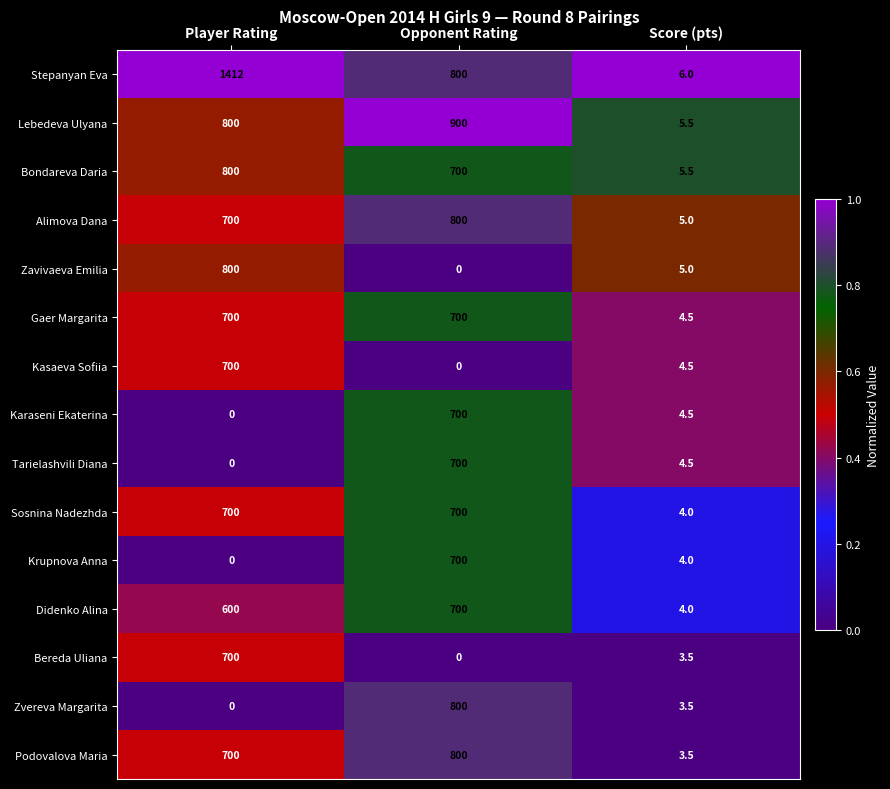

Which category has the highest value in the Karaseni Ekaterina series?

Opponent Rating